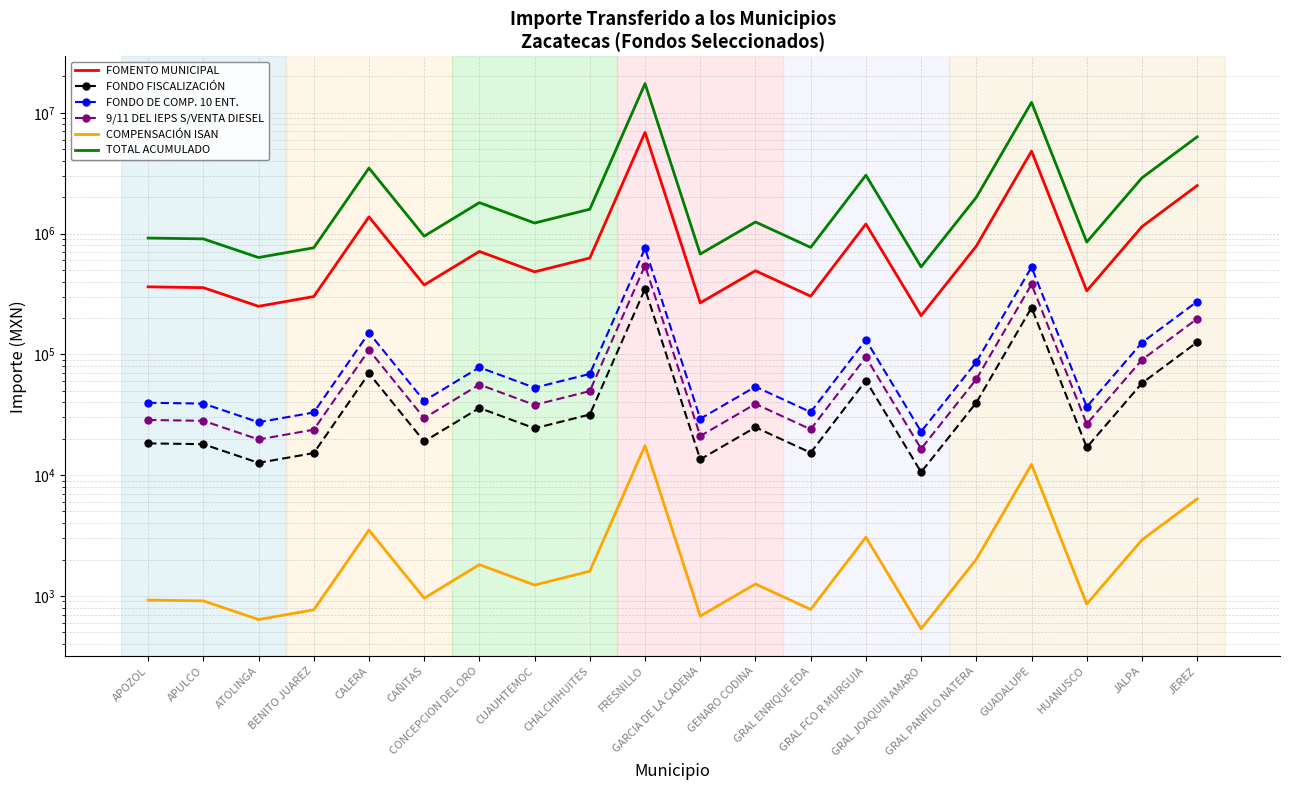

Reading left to right, what are all the values shown in this chart?

FOMENTO MUNICIPAL: APOZOL=362079	APULCO=356387	ATOLINGA=249804	BENITO JUAREZ=300786	CALERA=1374087	CAÑITAS=375311	CONCEPCION DEL ORO=710946	CUAUHTEMOC=482225	CHALCHIHUITES=627492	FRESNILLO=6880452	GARCIA DE LA CADENA=266902	GENARO CODINA=491811	GRAL ENRIQUE EDA=302998	GRAL FCO R MURGUIA=1199541	GRAL JOAQUIN AMARO=209056	GRAL PANFILO NATERA=787102	GUADALUPE=4809709	HUANUSCO=335228	JALPA=1140787	JEREZ=2494959
FONDO FISCALIZACIÓN: APOZOL=18314	APULCO=18026	ATOLINGA=12635	BENITO JUAREZ=15214	CALERA=69501	CAÑITAS=18983	CONCEPCION DEL ORO=35959	CUAUHTEMOC=24391	CHALCHIHUITES=31738	FRESNILLO=348012	GARCIA DE LA CADENA=13500	GENARO CODINA=24876	GRAL ENRIQUE EDA=15326	GRAL FCO R MURGUIA=60672	GRAL JOAQUIN AMARO=10574	GRAL PANFILO NATERA=39811	GUADALUPE=243274	HUANUSCO=16956	JALPA=57701	JEREZ=126194
FONDO DE COMP. 10 ENT.: APOZOL=39723	APULCO=39098	ATOLINGA=27406	BENITO JUAREZ=32999	CALERA=150748	CAÑITAS=41175	CONCEPCION DEL ORO=77996	CUAUHTEMOC=52904	CHALCHIHUITES=68841	FRESNILLO=754841	GARCIA DE LA CADENA=29281	GENARO CODINA=53956	GRAL ENRIQUE EDA=33241	GRAL FCO R MURGUIA=131599	GRAL JOAQUIN AMARO=22935	GRAL PANFILO NATERA=86351	GUADALUPE=527664	HUANUSCO=36777	JALPA=125154	JEREZ=273717
9/11 DEL IEPS S/VENTA DIESEL: APOZOL=28608	APULCO=28158	ATOLINGA=19737	BENITO JUAREZ=23765	CALERA=108566	CAÑITAS=29653	CONCEPCION DEL ORO=56172	CUAUHTEMOC=38100	CHALCHIHUITES=49578	FRESNILLO=543623	GARCIA DE LA CADENA=21088	GENARO CODINA=38858	GRAL ENRIQUE EDA=23940	GRAL FCO R MURGUIA=94775	GRAL JOAQUIN AMARO=16517	GRAL PANFILO NATERA=62189	GUADALUPE=380014	HUANUSCO=26486	JALPA=90133	JEREZ=197126
COMPENSACIÓN ISAN: APOZOL=923	APULCO=909	ATOLINGA=637	BENITO JUAREZ=767	CALERA=3505	CAÑITAS=957	CONCEPCION DEL ORO=1814	CUAUHTEMOC=1230	CHALCHIHUITES=1601	FRESNILLO=17550	GARCIA DE LA CADENA=681	GENARO CODINA=1255	GRAL ENRIQUE EDA=773	GRAL FCO R MURGUIA=3060	GRAL JOAQUIN AMARO=534	GRAL PANFILO NATERA=2008	GUADALUPE=12268	HUANUSCO=856	JALPA=2910	JEREZ=6364
TOTAL ACUMULADO: APOZOL=917666	APULCO=903239	ATOLINGA=633113	BENITO JUAREZ=762324	CALERA=3482535	CAÑITAS=951202	CONCEPCION DEL ORO=1801847	CUAUHTEMOC=1222168	CHALCHIHUITES=1590339	FRESNILLO=17438068	GARCIA DE LA CADENA=676447	GENARO CODINA=1246466	GRAL ENRIQUE EDA=767929	GRAL FCO R MURGUIA=3040159	GRAL JOAQUIN AMARO=529839	GRAL PANFILO NATERA=1994859	GUADALUPE=12189902	HUANUSCO=849615	JALPA=2891254	JEREZ=6323314